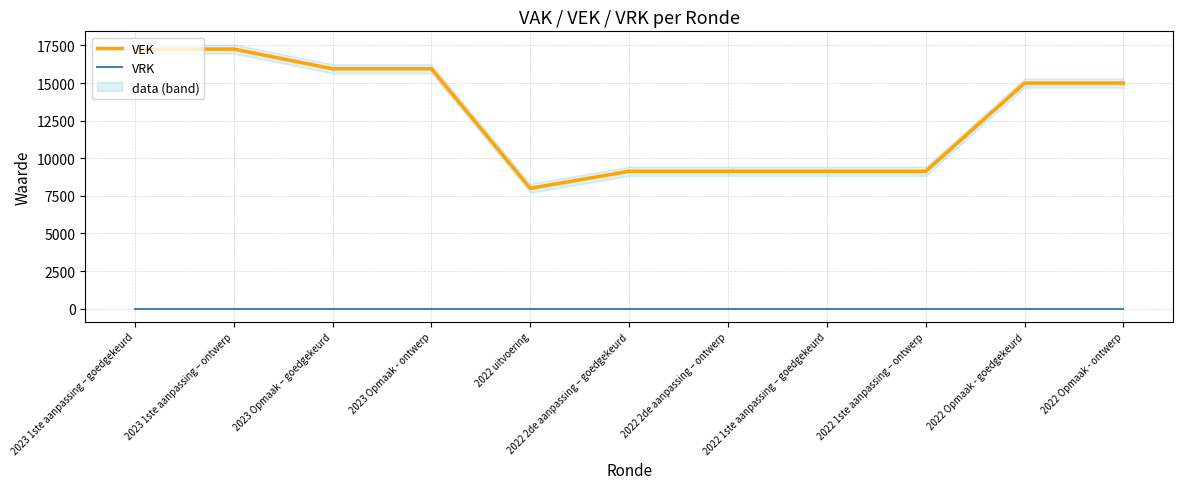

At 2023 Opmaak – goedgekeurd, list the series in order from smallest to largest.

VRK, VEK